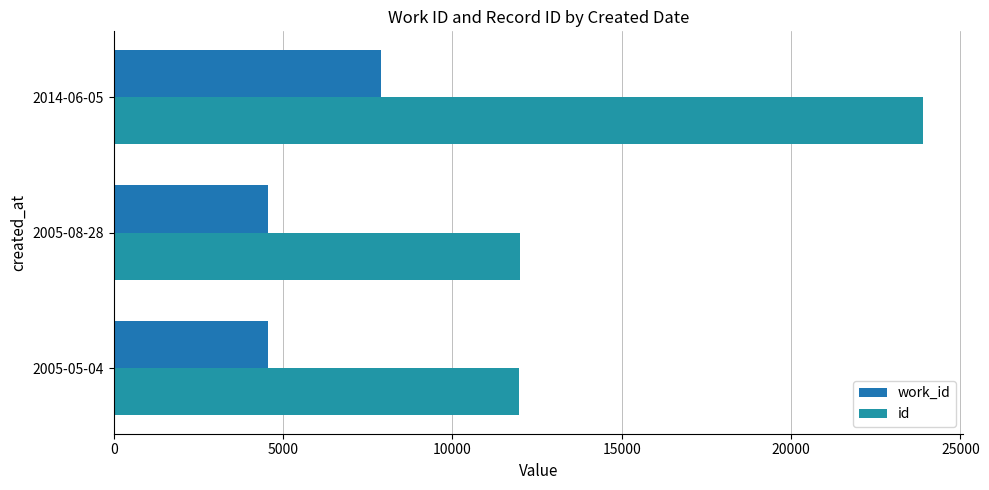

At how many categories does at least one series exceed 20016?

1